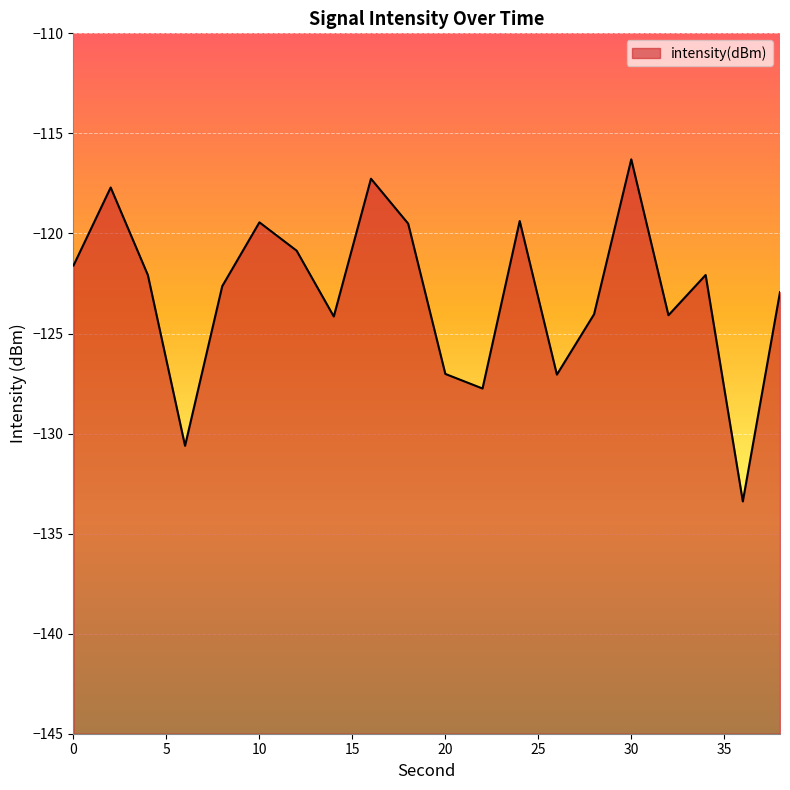

What is the change in value from 12 to 32?

-3.2